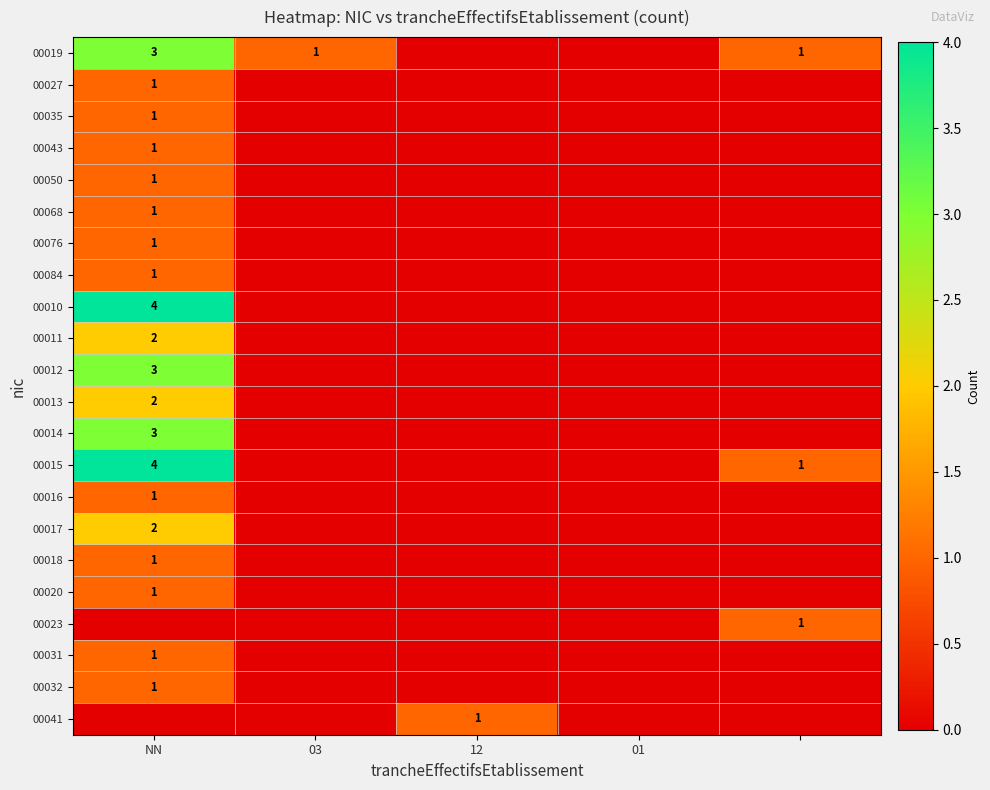

What is the total value across all series at 12?

1